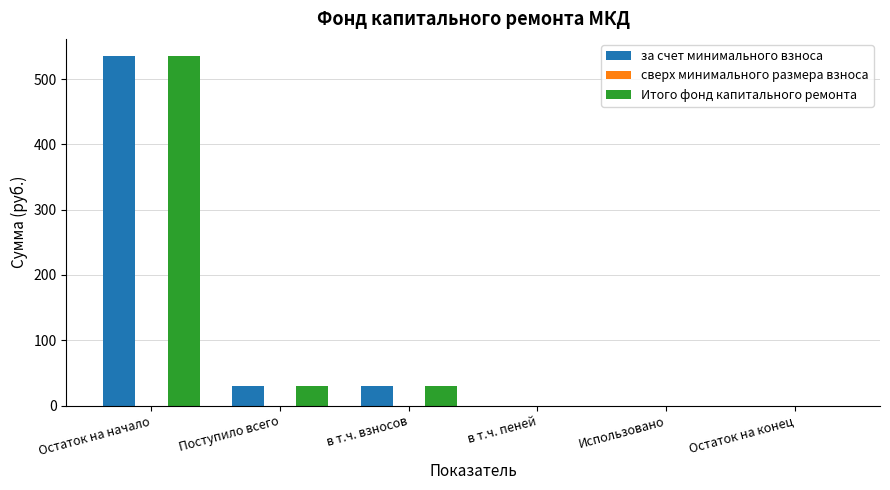

Is it true that за счет минимального взноса equals 894.4 at Остаток на начало?

False